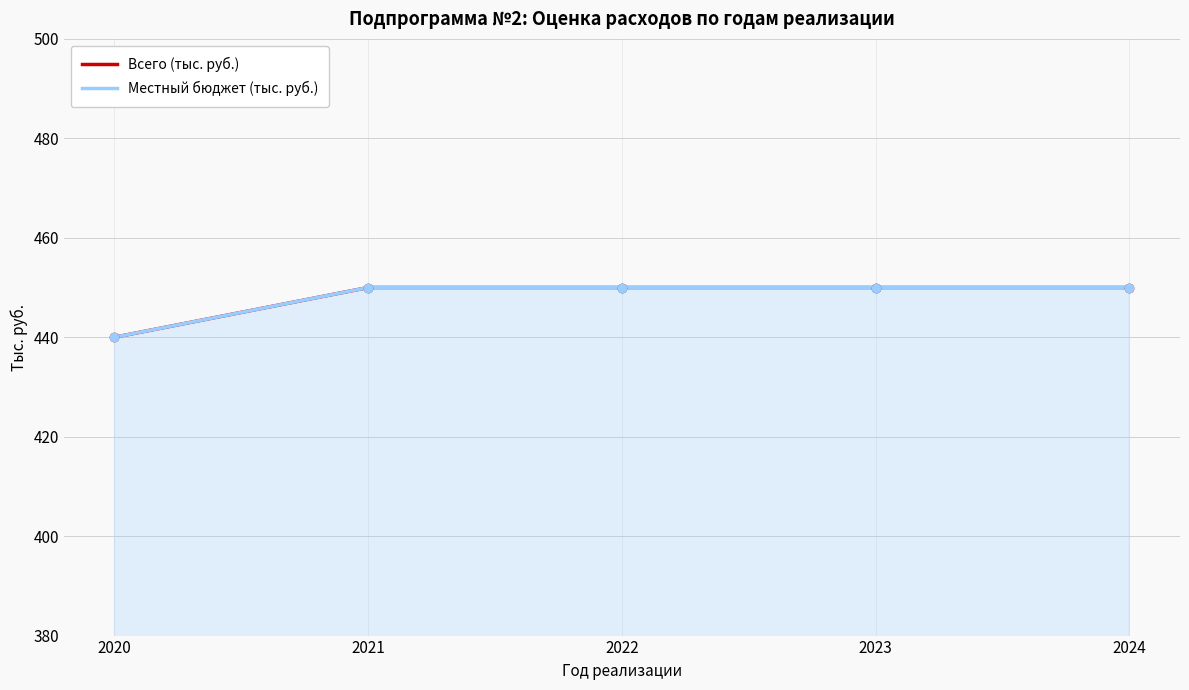

True or false: Местный бюджет (тыс. руб.) and Всего (тыс. руб.) intersect in this chart.

False